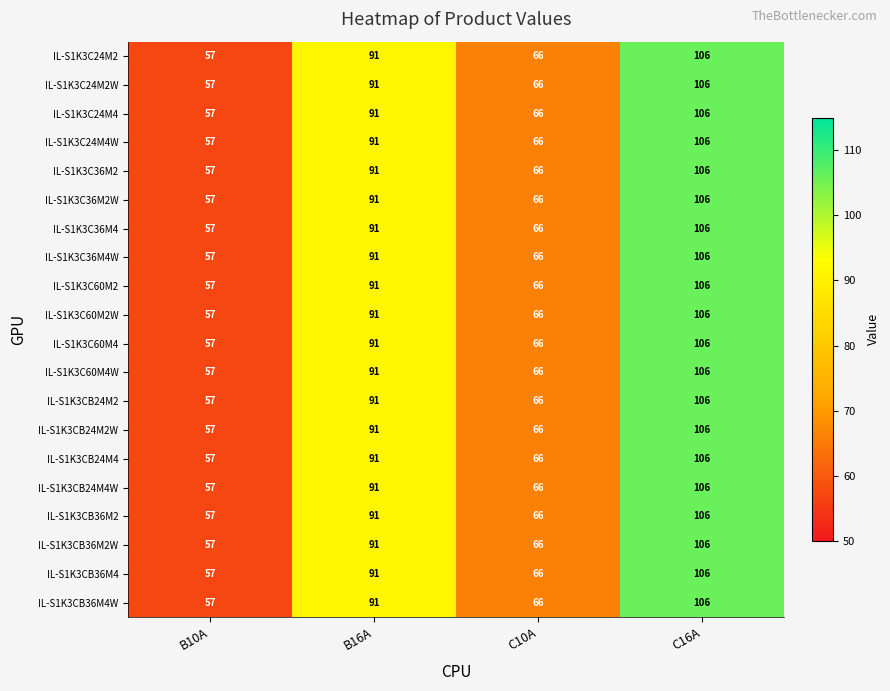

What is the difference between the maximum and minimum values in the IL-S1K3CB24M2W series?

49